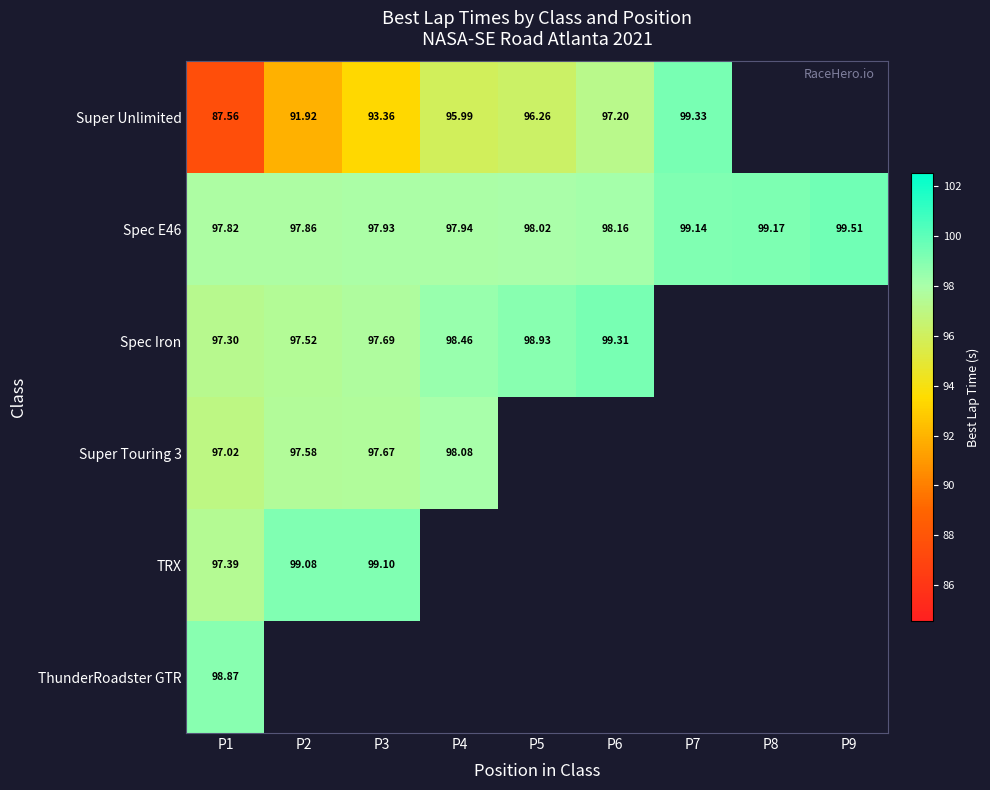

Is the value of Super Touring 3 at P2 greater than the value of Super Unlimited at P5?

Yes